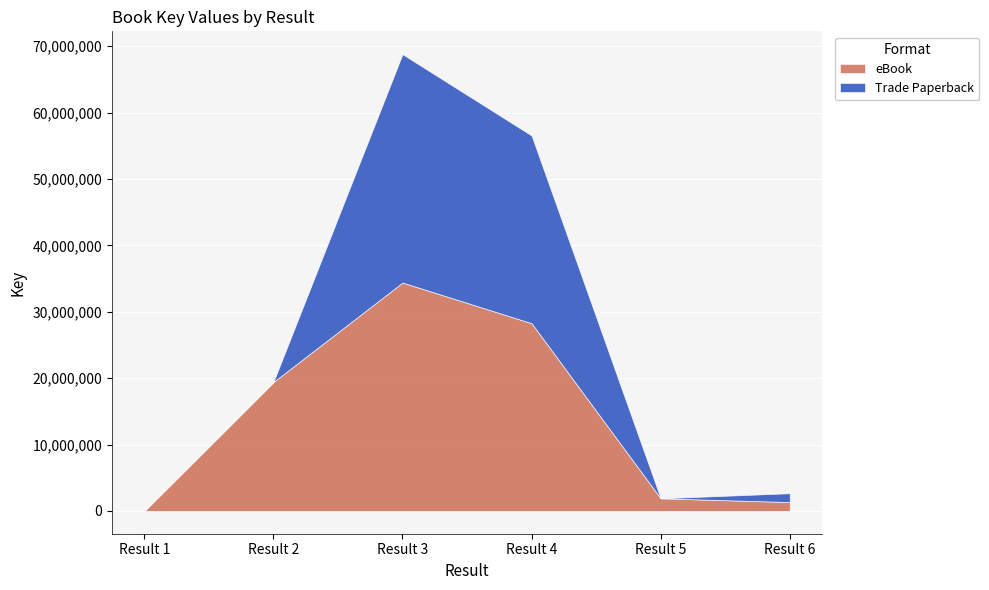

True or false: the data shows 34404996 at Result 3.

True